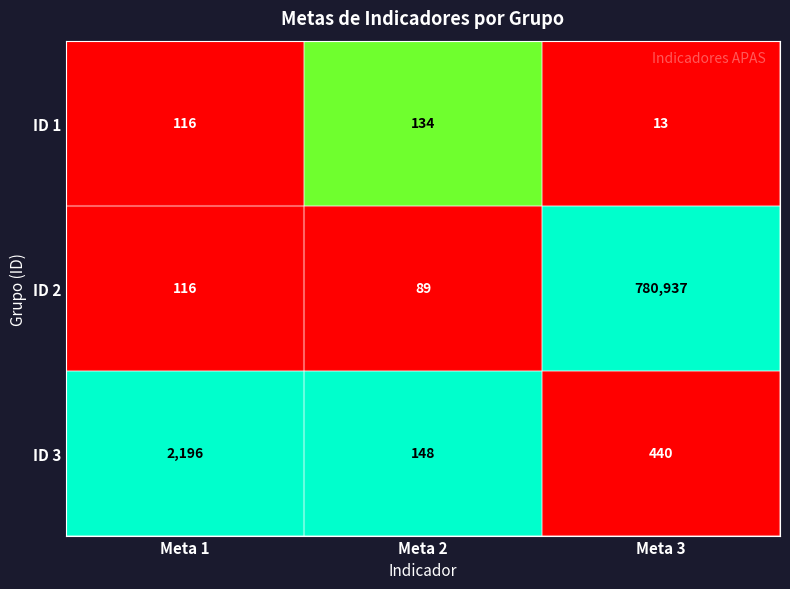

At which category is the sum across all series the highest?

Meta 3